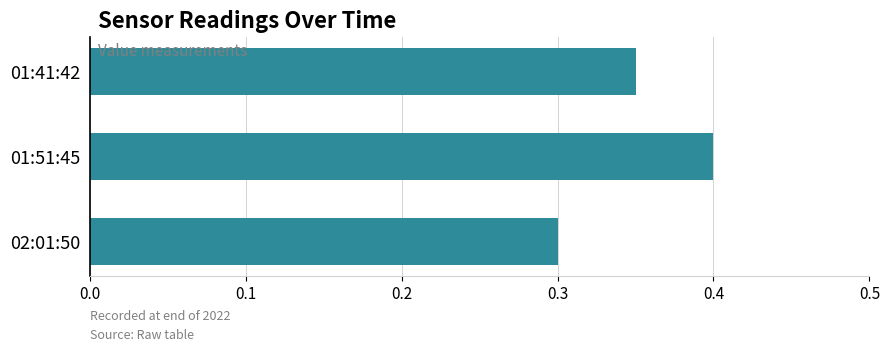

Rank the categories by value from highest to lowest.

01:51:45, 01:41:42, 02:01:50